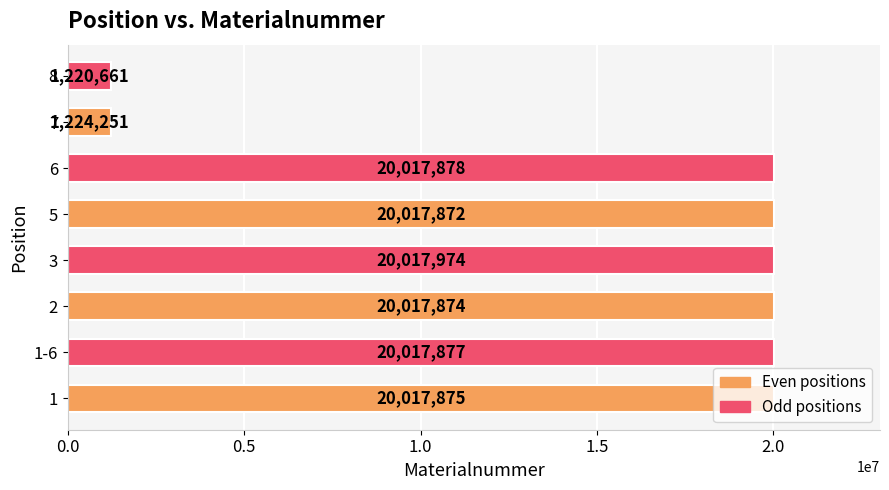

List the labels in order of value, largest first.

3, 6, 1-6, 1, 2, 5, 7, 8